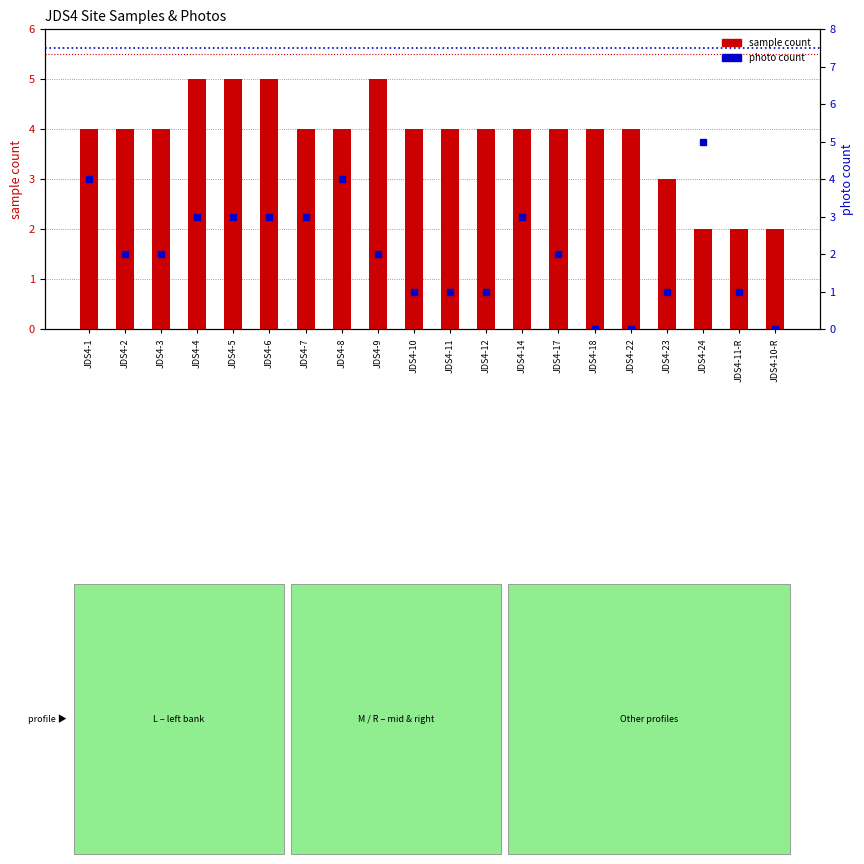

Which series changed the most between JDS4-11 and JDS4-22?

photo count